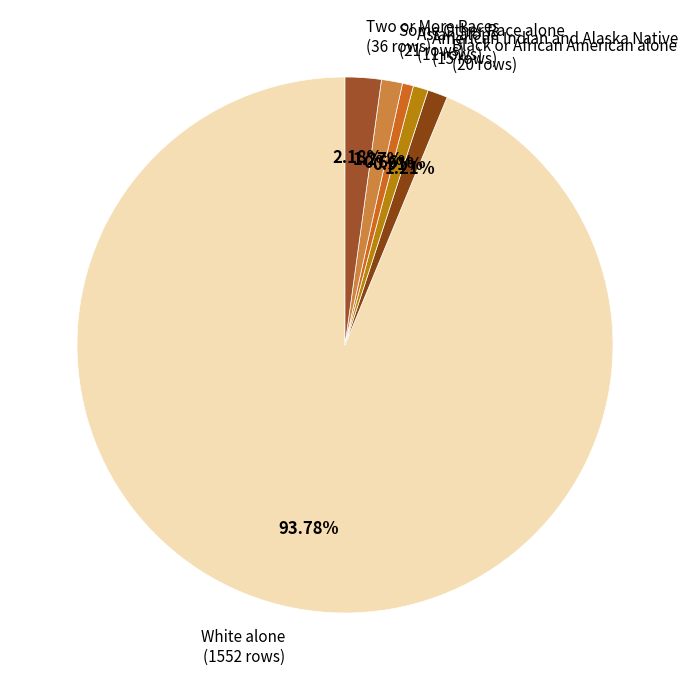

To the nearest percent, what is the difference between the largest and smallest slice percentages?

93%